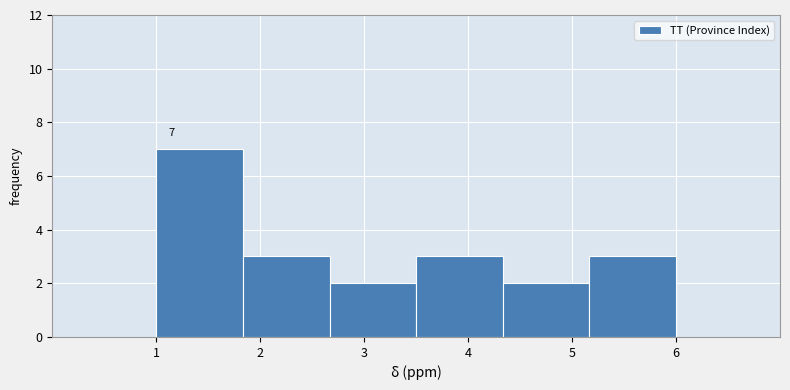

Which range on the x-axis has the tallest bar?

1.0 to 1.8